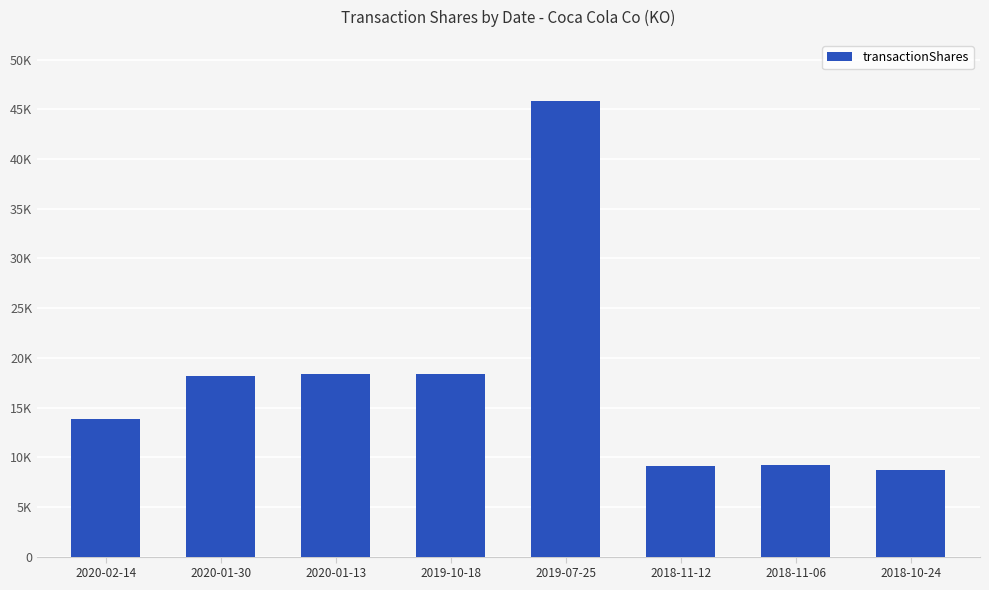

Where is the data nearest to the value 27314?

2020-01-13